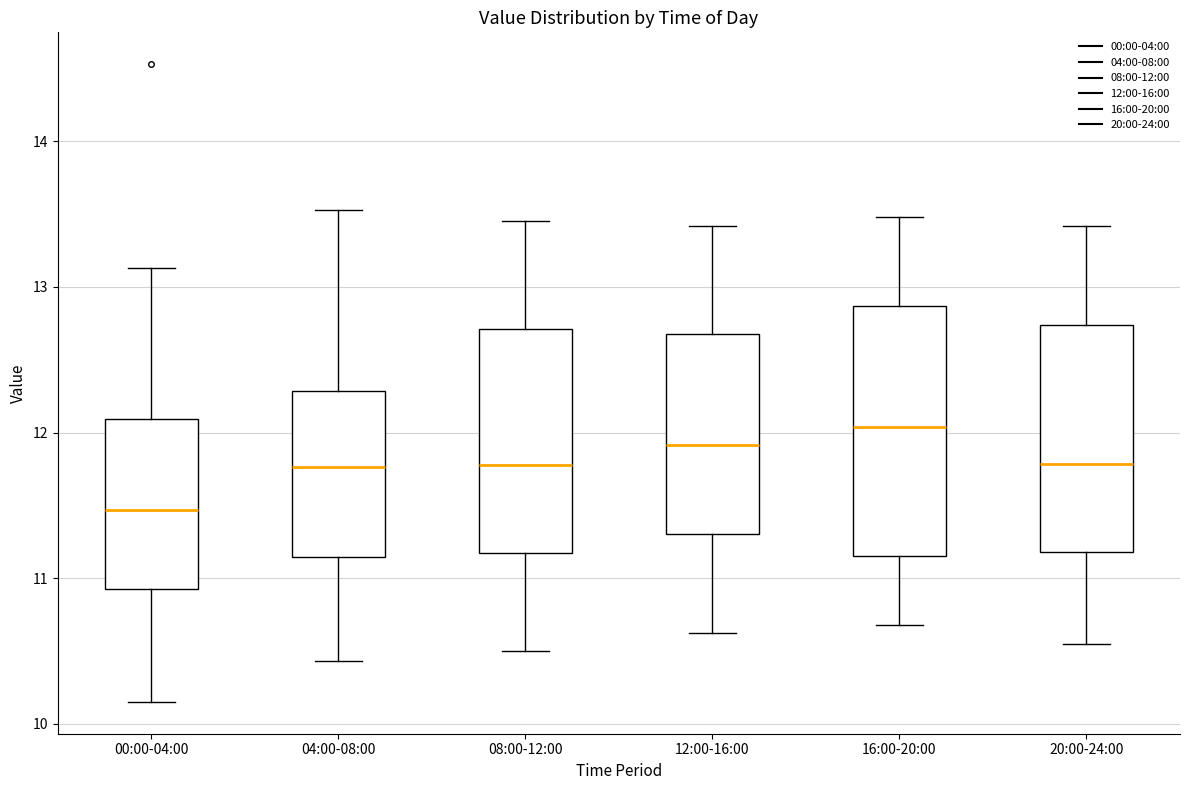

Reading left to right, transcribe this box plot: for each box, give where its median line is, the range the box spans, and where its two whiskers end, as read against the y-axis. The values are not printed on the chart, so give them approximately, as read against the axis.

00:00-04:00: median 11.5, box 10.9 to 12.1, whiskers 10.2 to 13.1
04:00-08:00: median 11.8, box 11.1 to 12.3, whiskers 10.4 to 13.5
08:00-12:00: median 11.8, box 11.2 to 12.7, whiskers 10.5 to 13.5
12:00-16:00: median 11.9, box 11.3 to 12.7, whiskers 10.6 to 13.4
16:00-20:00: median 12.0, box 11.2 to 12.9, whiskers 10.7 to 13.5
20:00-24:00: median 11.8, box 11.2 to 12.7, whiskers 10.6 to 13.4